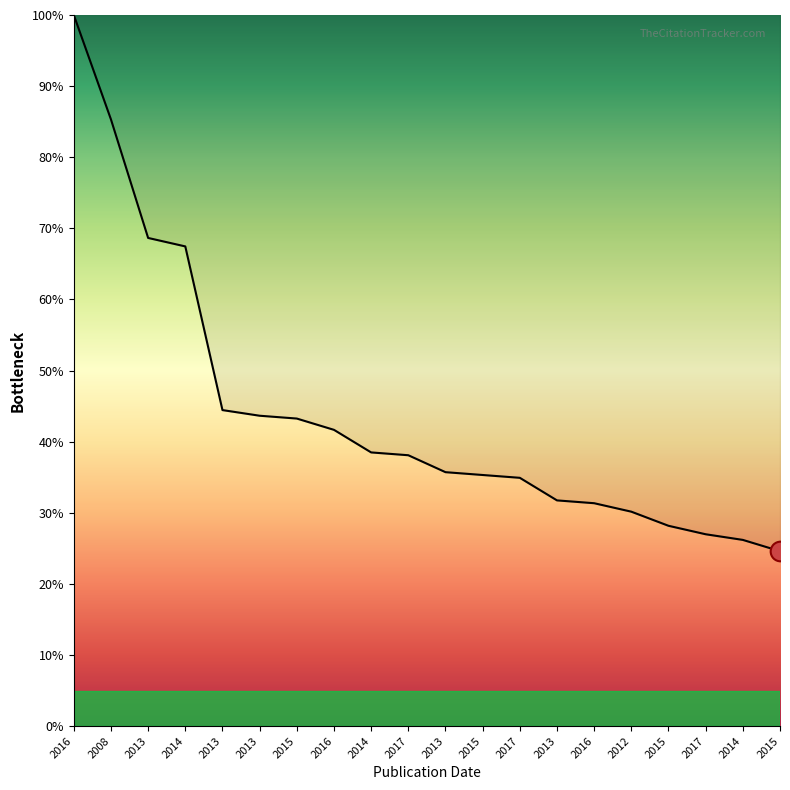

Which has a higher value, 2016 or 2013?

2016